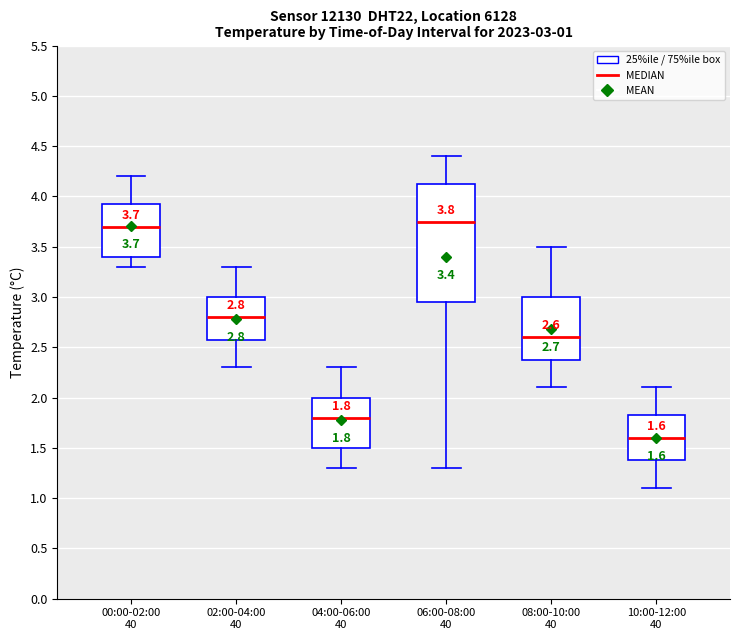

Which box is the tallest, from its lower edge to its upper edge?

06:00-08:00 40